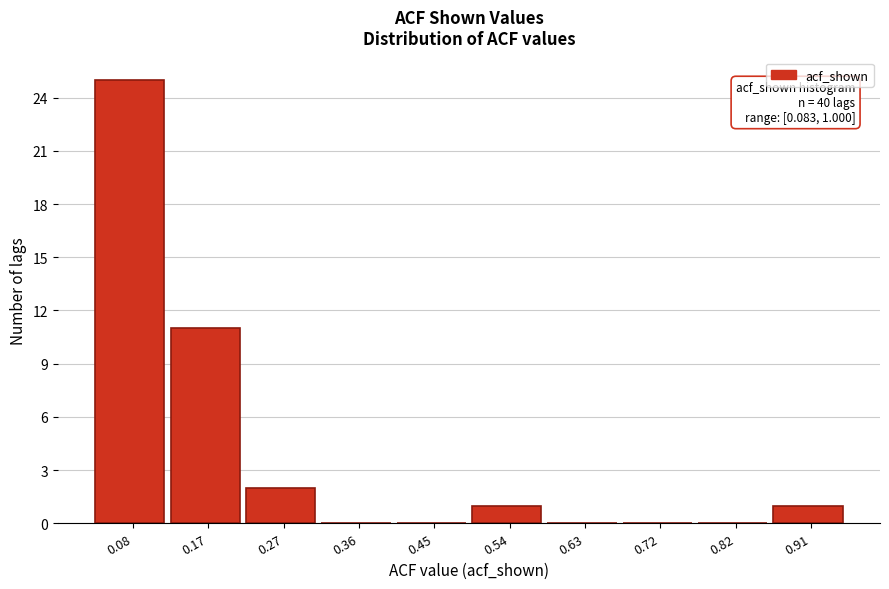

Reading left to right, what are all the values shown in this chart?

0.08=25	0.17=11	0.27=2	0.36=0	0.45=0	0.54=1	0.63=0	0.72=0	0.82=0	0.91=1